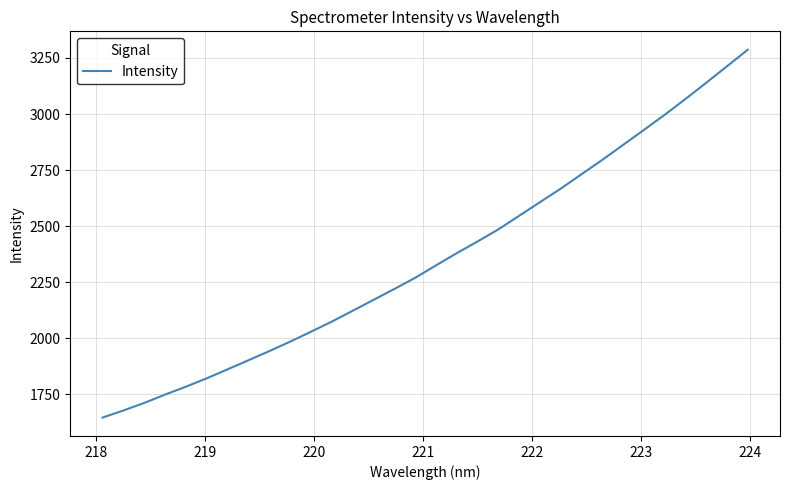

What is the greatest value displayed?

3286.8